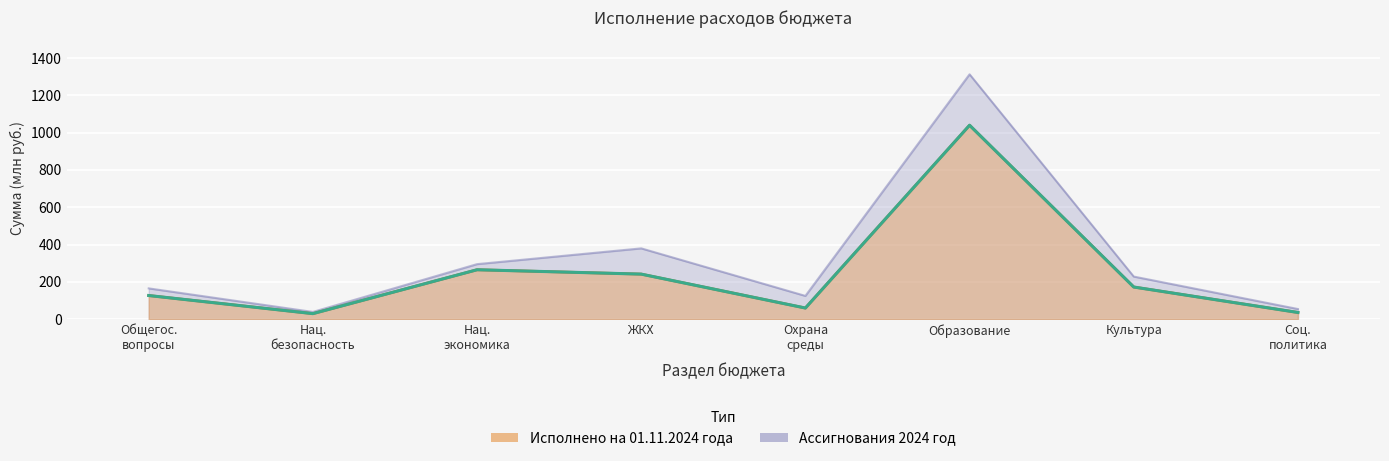

List the series in order of their peak value, highest first.

Ассигнования 2024 год, Исполнено на 01.11.2024 года